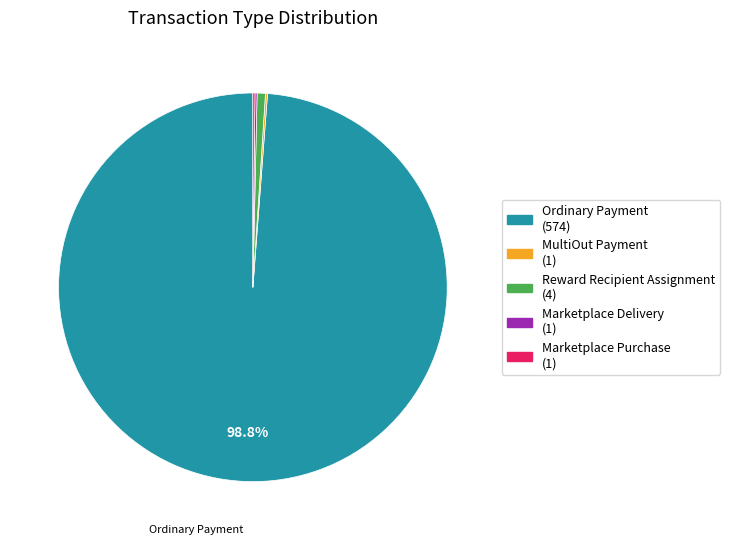

Is there any slice that represents more than half of the pie?

Yes